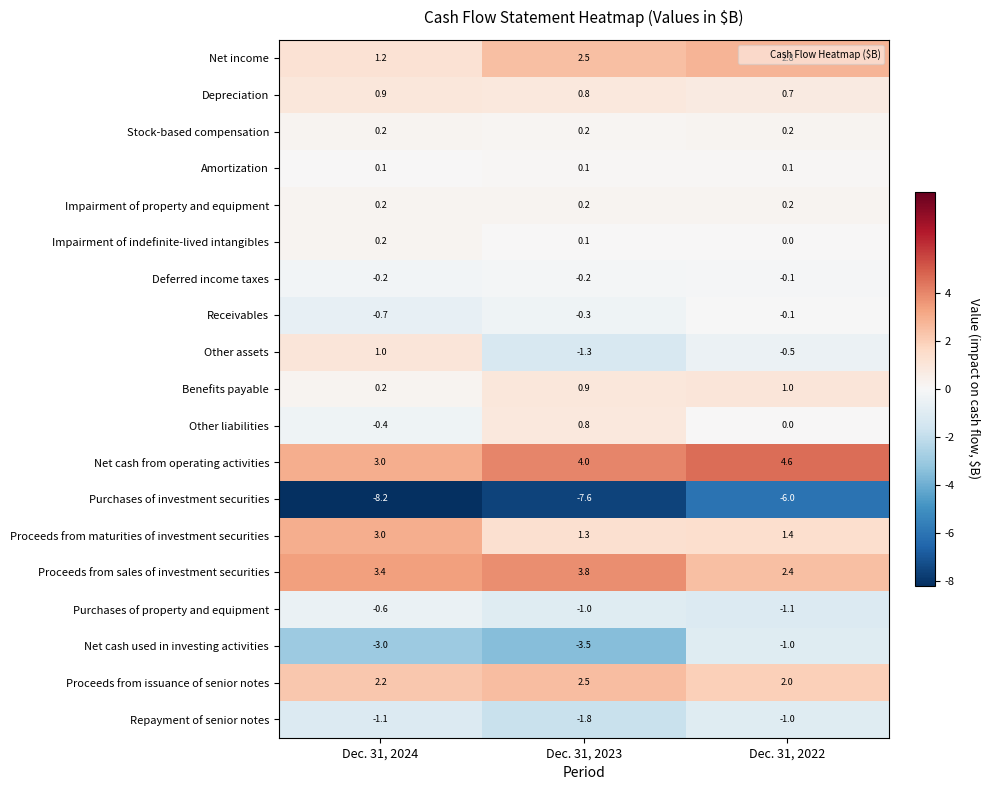

The Proceeds from issuance of senior notes series shows 3.0 at Dec. 31, 2022. True or false?

False